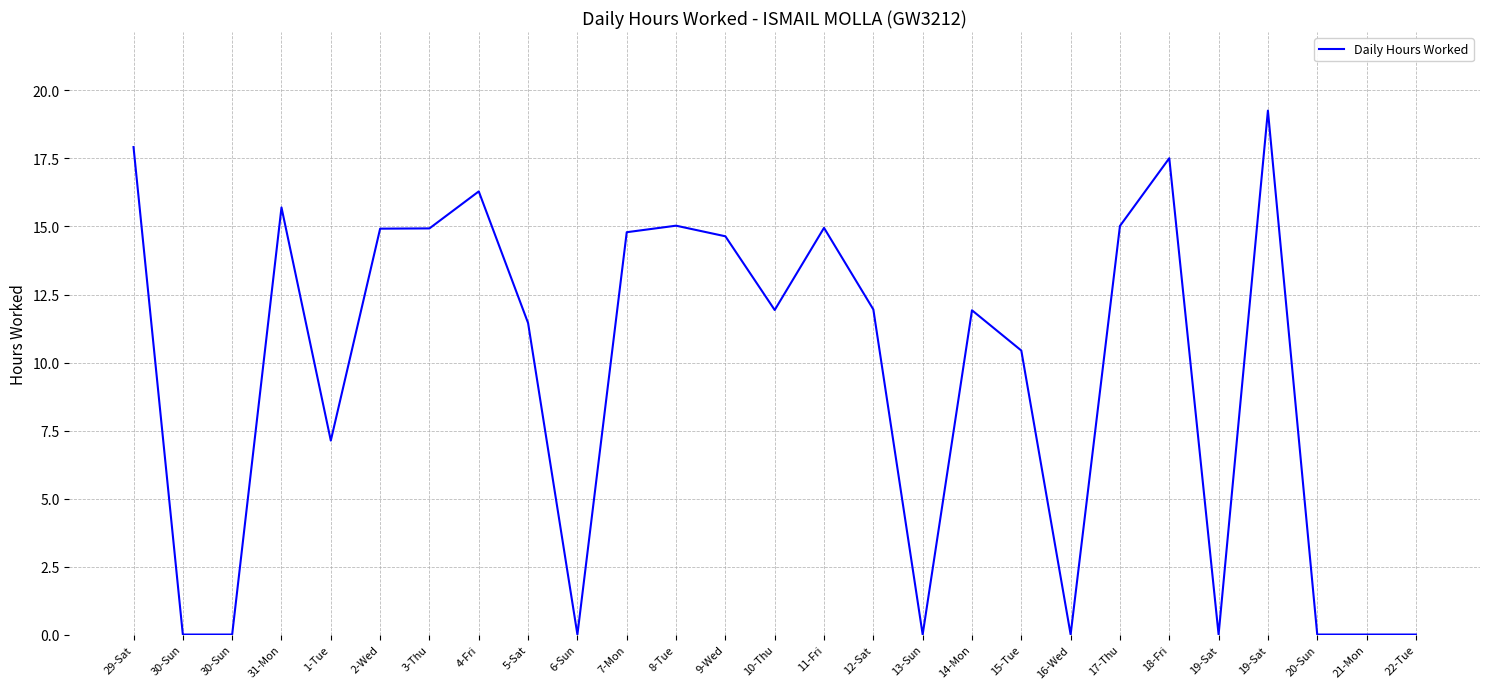

How many points are higher than both their immediate neighbors (excluding endpoints)?

7